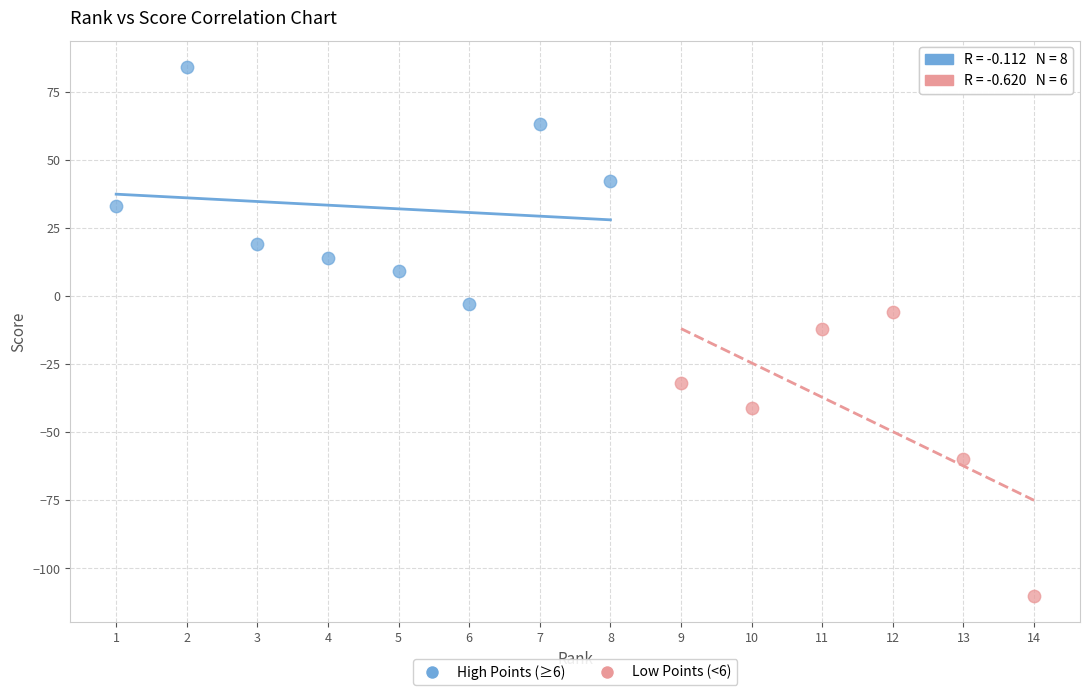

What are all the series names shown in the legend?

High Points (≥6), Low Points (<6)